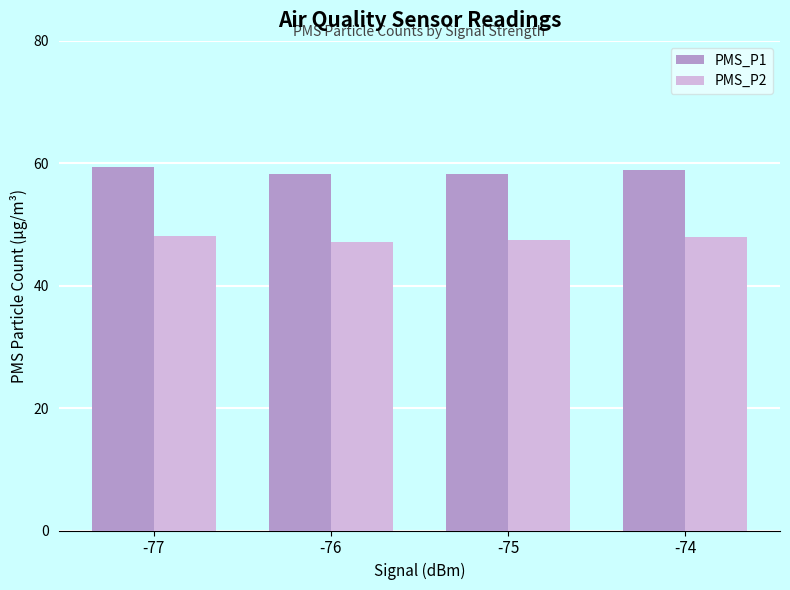

Is the value of PMS_P2 at -75 greater than the value of PMS_P1 at -74?

No